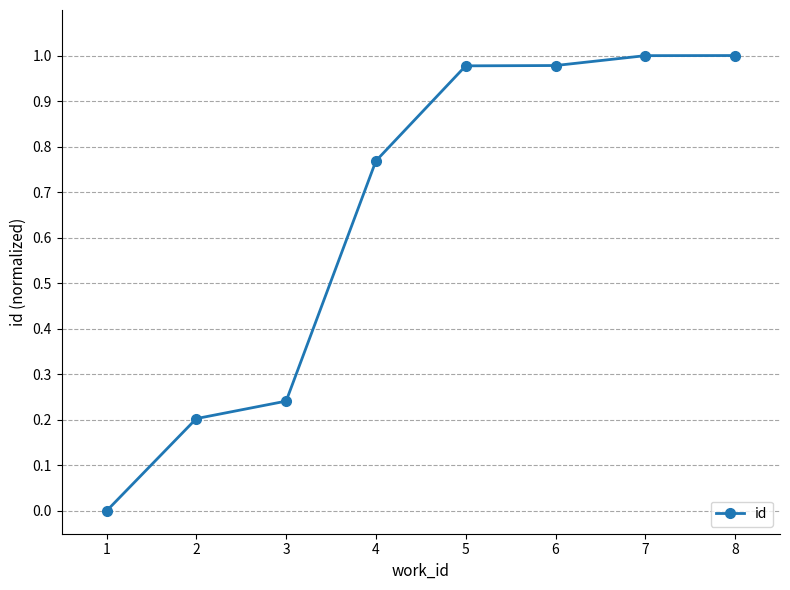

What is the average value?

0.6